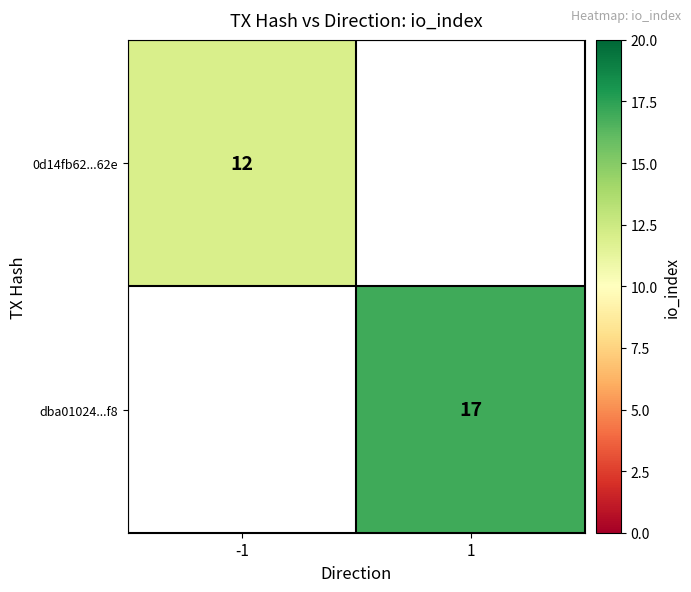

The value of dba01024...f8 at 1 is 17. True or false?

True